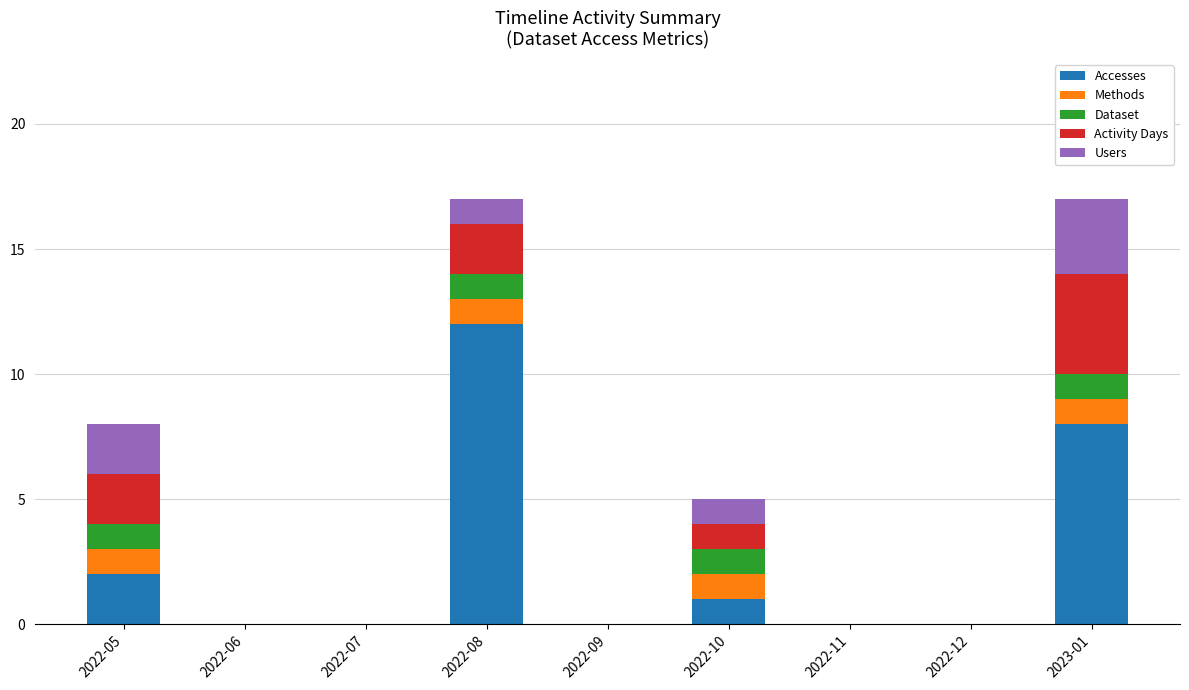

What is the total value across all series at 2023-01?

17